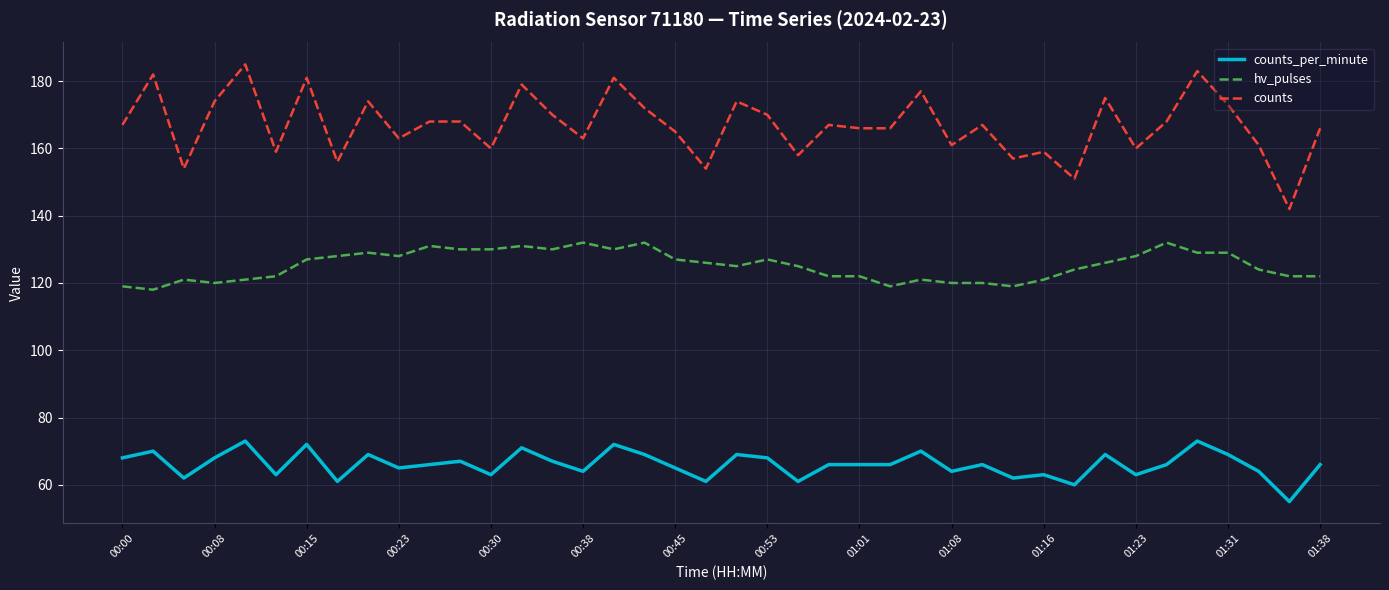

What is the difference between the maximum and minimum values in the counts series?

43